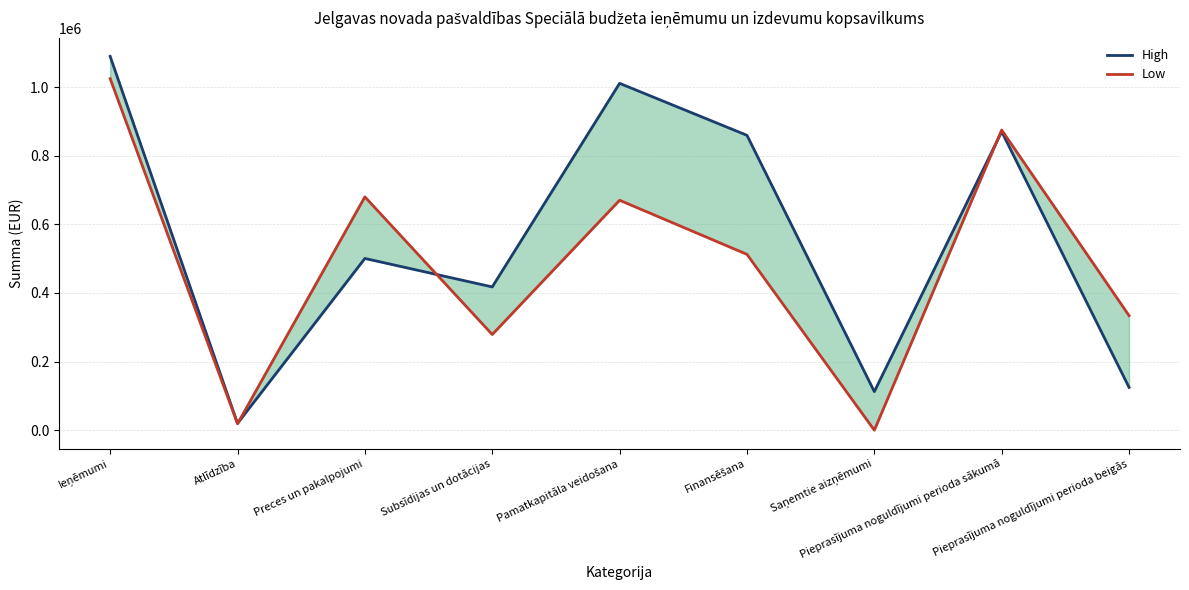

Reading right to left, transcribe all the data shown in this chart.

High: 124754	870013	112500	859259	1010730	417538	500475	19823	1089307
Low: 333926	874764	0	512398	670073	278825	679950	19013	1024563